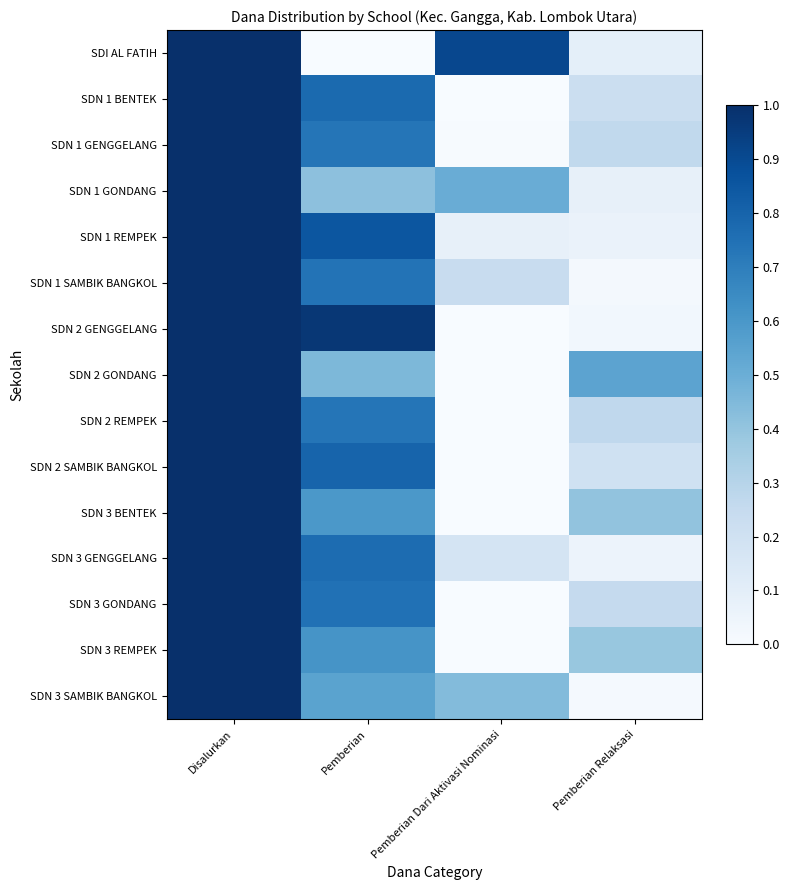

Reading right to left, extract all data points from this chart.

SDI AL FATIH: Pemberian Relaksasi=0.1	Pemberian Dari Aktivasi Nominasi=0.9	Pemberian=0.0	Disalurkan=1.0
SDN 1 BENTEK: Pemberian Relaksasi=0.2	Pemberian Dari Aktivasi Nominasi=0.0	Pemberian=0.8	Disalurkan=1.0
SDN 1 GENGGELANG: Pemberian Relaksasi=0.3	Pemberian Dari Aktivasi Nominasi=0.0	Pemberian=0.7	Disalurkan=1.0
SDN 1 GONDANG: Pemberian Relaksasi=0.1	Pemberian Dari Aktivasi Nominasi=0.5	Pemberian=0.4	Disalurkan=1.0
SDN 1 REMPEK: Pemberian Relaksasi=0.1	Pemberian Dari Aktivasi Nominasi=0.1	Pemberian=0.9	Disalurkan=1.0
SDN 1 SAMBIK BANGKOL: Pemberian Relaksasi=0.0	Pemberian Dari Aktivasi Nominasi=0.2	Pemberian=0.7	Disalurkan=1.0
SDN 2 GENGGELANG: Pemberian Relaksasi=0.0	Pemberian Dari Aktivasi Nominasi=0.0	Pemberian=1.0	Disalurkan=1.0
SDN 2 GONDANG: Pemberian Relaksasi=0.5	Pemberian Dari Aktivasi Nominasi=0.0	Pemberian=0.5	Disalurkan=1.0
SDN 2 REMPEK: Pemberian Relaksasi=0.3	Pemberian Dari Aktivasi Nominasi=0.0	Pemberian=0.7	Disalurkan=1.0
SDN 2 SAMBIK BANGKOL: Pemberian Relaksasi=0.2	Pemberian Dari Aktivasi Nominasi=0.0	Pemberian=0.8	Disalurkan=1.0
SDN 3 BENTEK: Pemberian Relaksasi=0.4	Pemberian Dari Aktivasi Nominasi=0.0	Pemberian=0.6	Disalurkan=1.0
SDN 3 GENGGELANG: Pemberian Relaksasi=0.1	Pemberian Dari Aktivasi Nominasi=0.2	Pemberian=0.8	Disalurkan=1.0
SDN 3 GONDANG: Pemberian Relaksasi=0.3	Pemberian Dari Aktivasi Nominasi=0.0	Pemberian=0.7	Disalurkan=1.0
SDN 3 REMPEK: Pemberian Relaksasi=0.4	Pemberian Dari Aktivasi Nominasi=0.0	Pemberian=0.6	Disalurkan=1.0
SDN 3 SAMBIK BANGKOL: Pemberian Relaksasi=0.0	Pemberian Dari Aktivasi Nominasi=0.4	Pemberian=0.5	Disalurkan=1.0